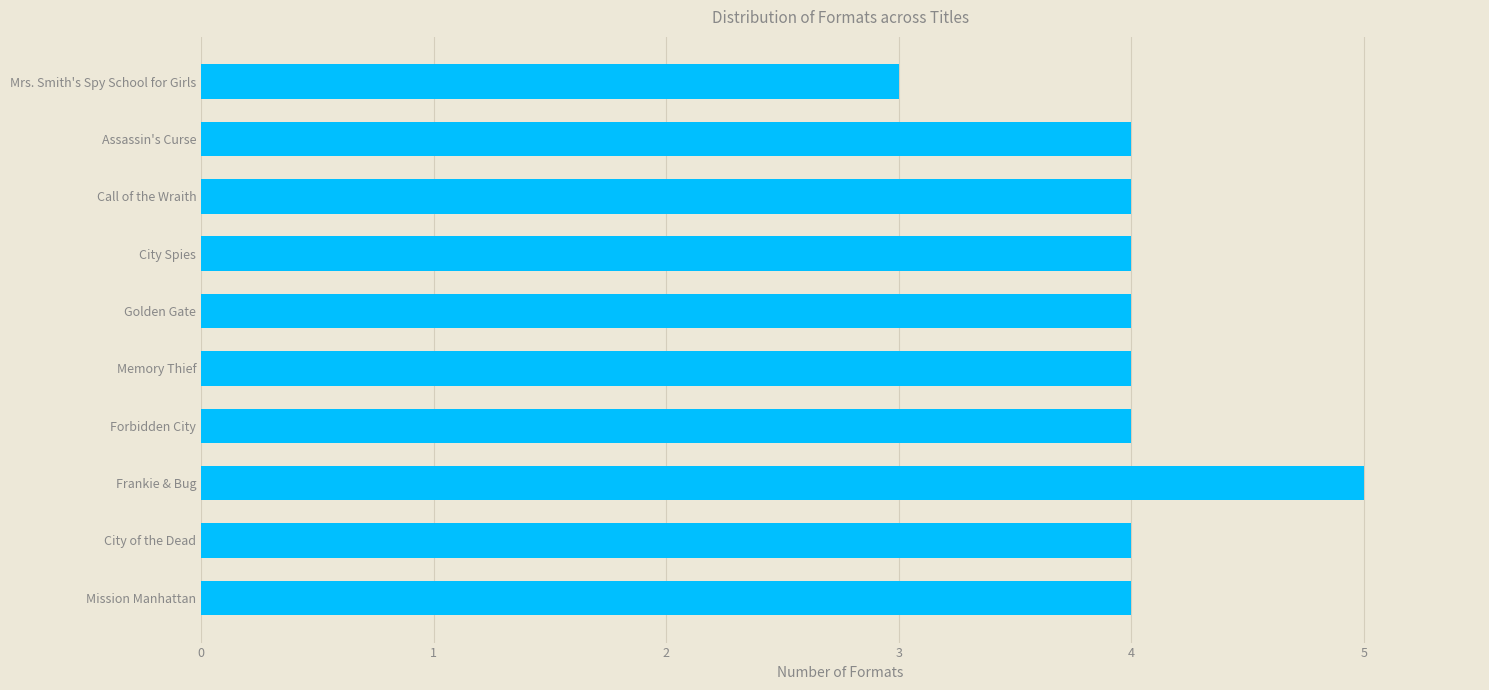

What is the sum of all values?

40